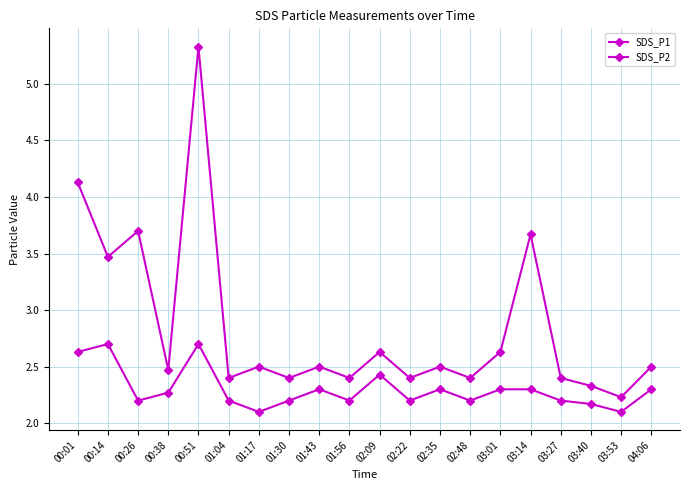

At which category does the chart reach its minimum across all series?

01:17